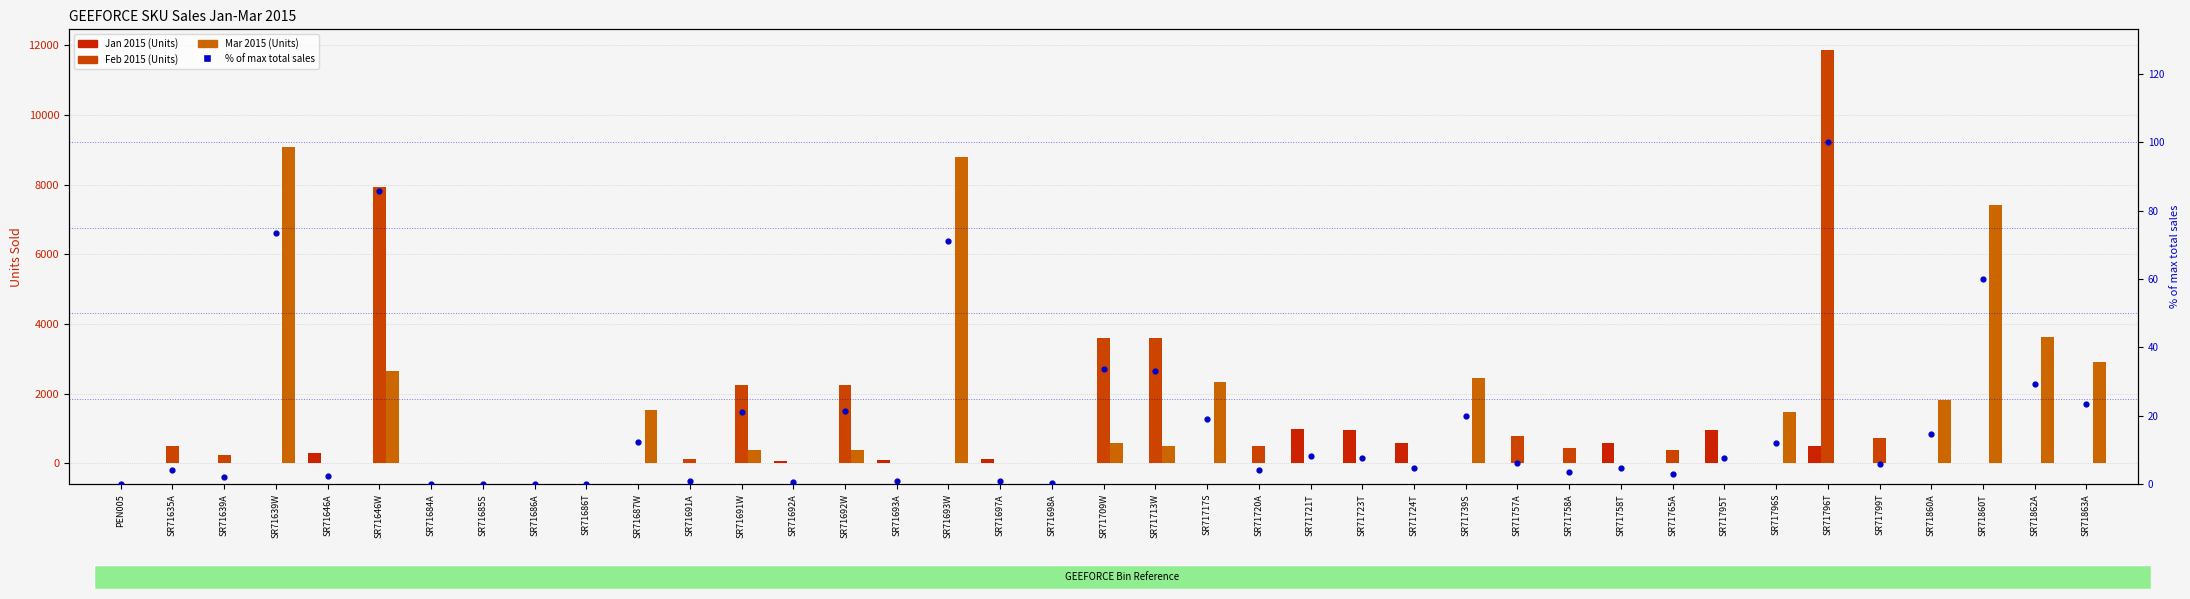

At how many categories does at least one series exceed 1580?

14